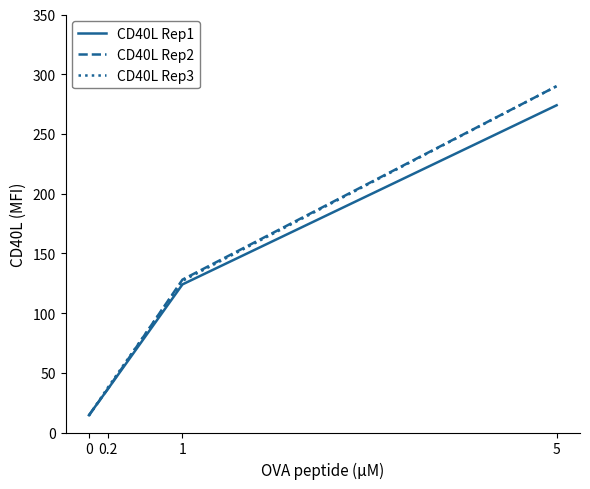

At how many categories does at least one series exceed 45?

2